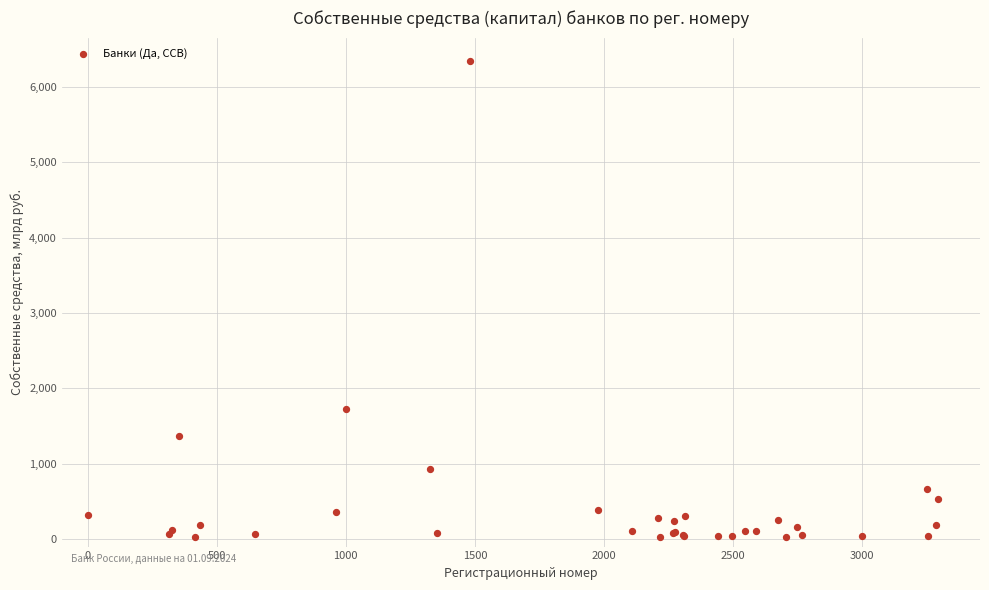

What Y value in the scatter plot is closest to 3182?

1721.4